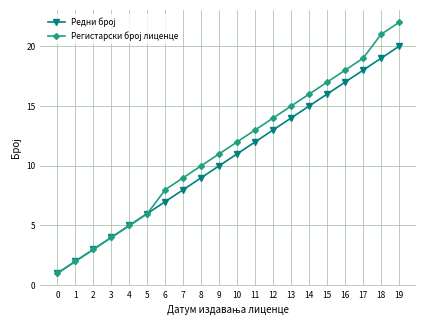

At which category is the sum across all series the highest?

19